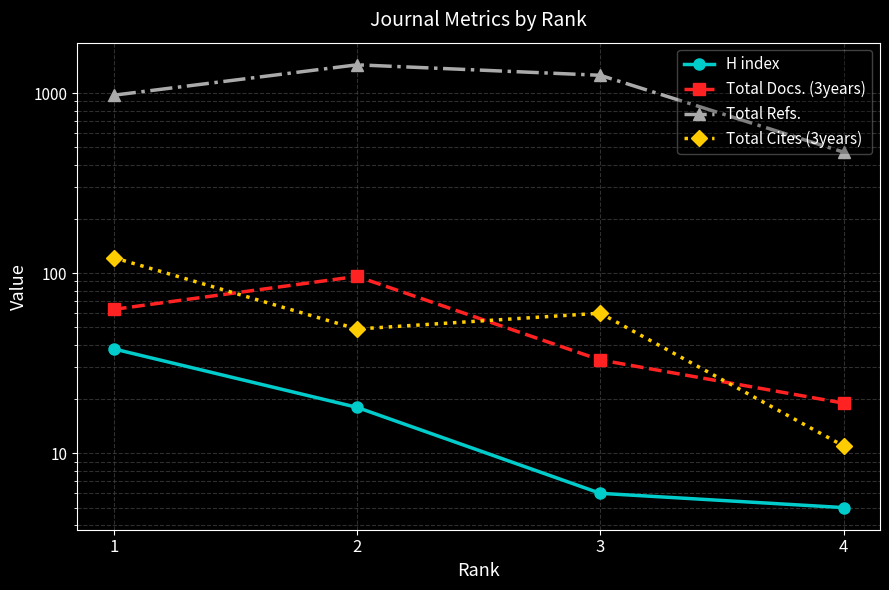

What is the difference between the second highest and minimum values in the Total Cites (3years) series?

49